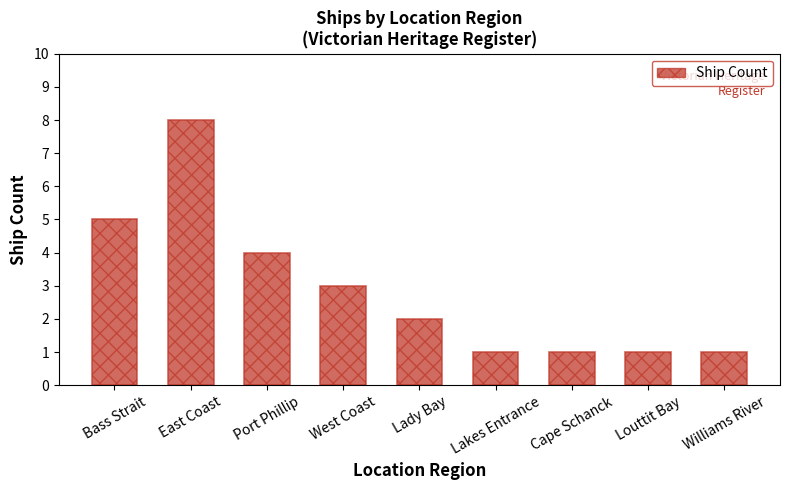

How many bars are there in total?

9